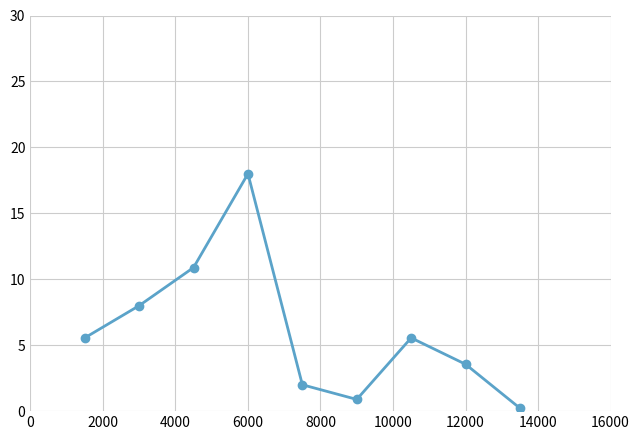

What is the value of the 8th point from the left?

3.6